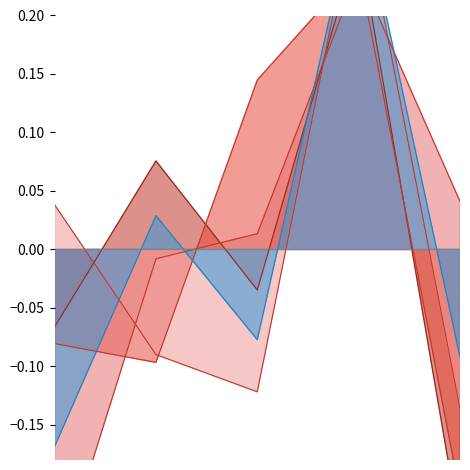

How many intersections are there between Total Cites (3years) and Total Refs.?

3